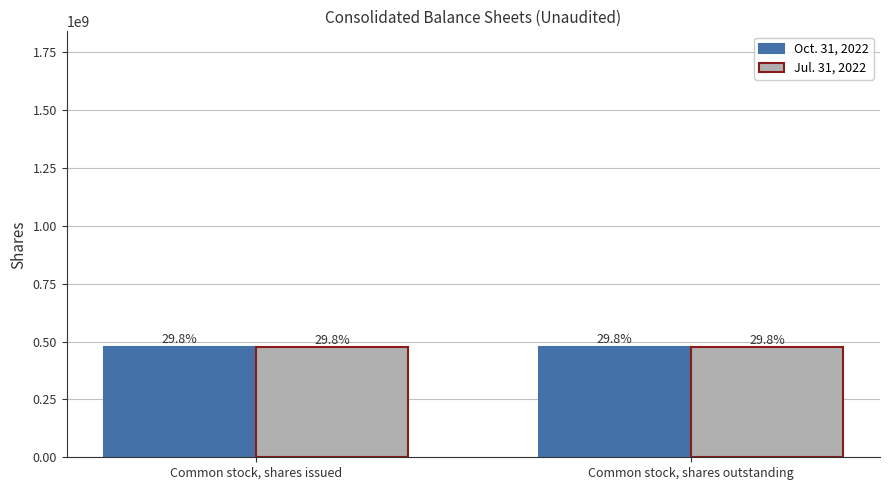

List the series in order of their peak value, lowest first.

Jul. 31, 2022, Oct. 31, 2022